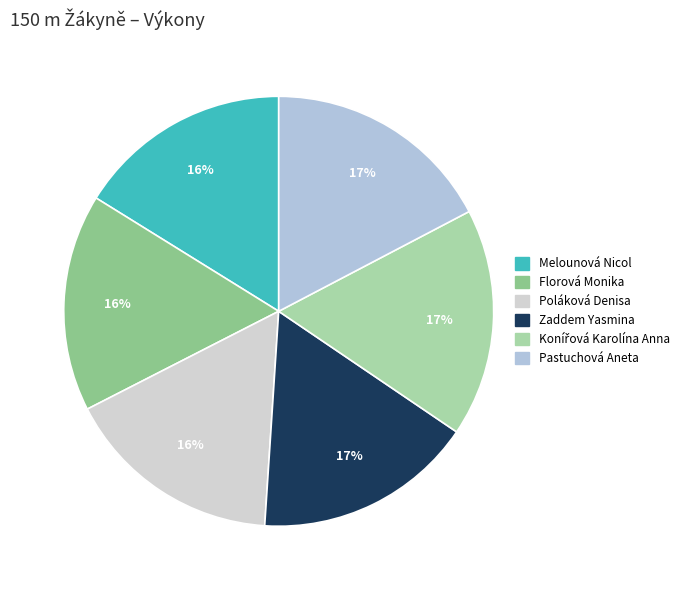

Is it true that Florová Monika is 16% of the pie?

True